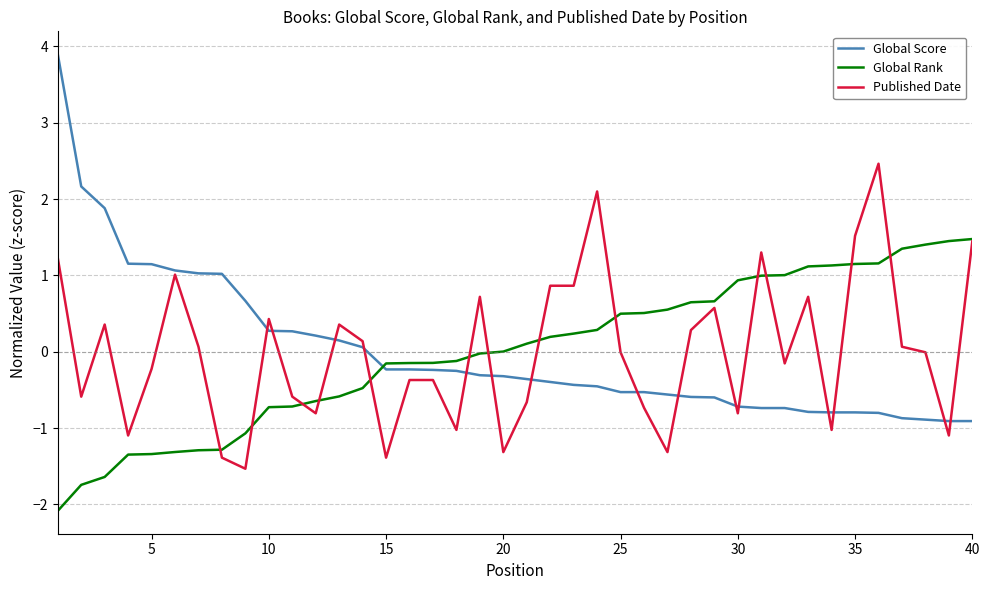

True or false: Global Score and Global Rank cross at least once.

True